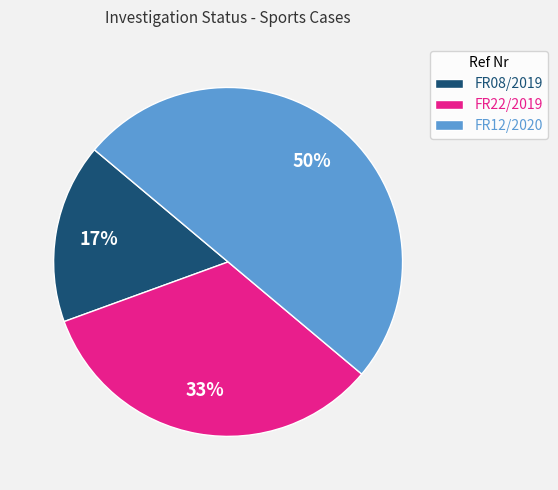

Between FR08/2019 and FR12/2020, which is larger?

FR12/2020